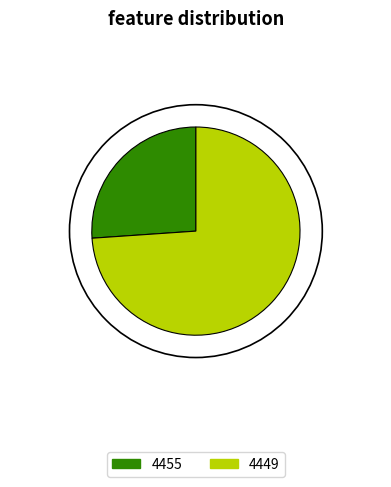

Between 4455 and 4449, which is larger?

4449